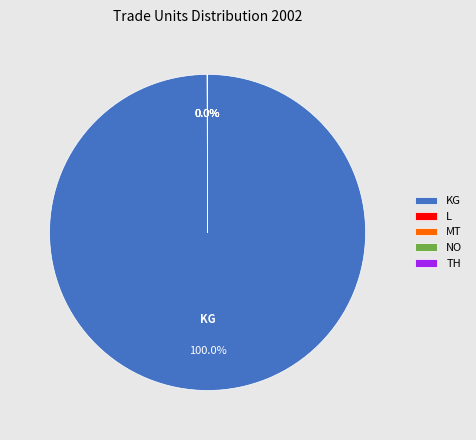

Does any single category account for the majority?

Yes